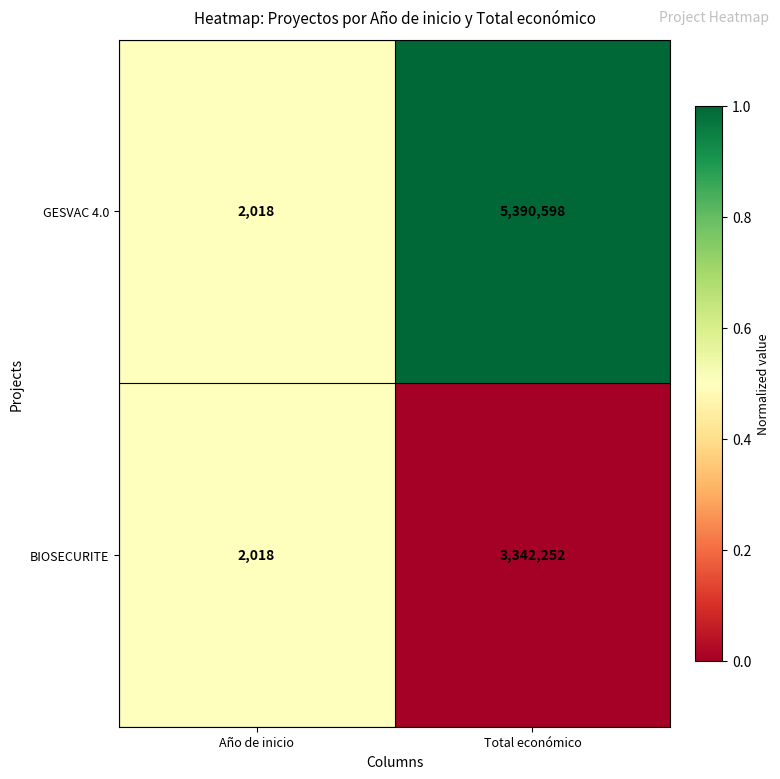

Reading right to left, list all the values displayed in this chart.

GESVAC 4.0: 5390598	2018
BIOSECURITE: 3342252	2018